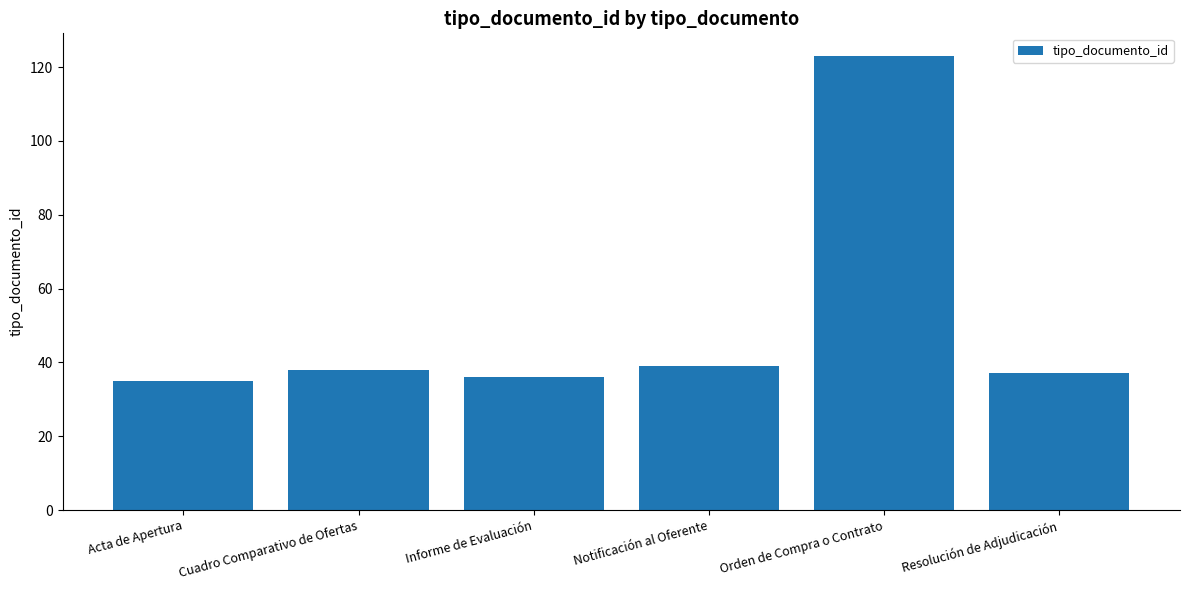

What value does the data have at Orden de Compra o Contrato?

123